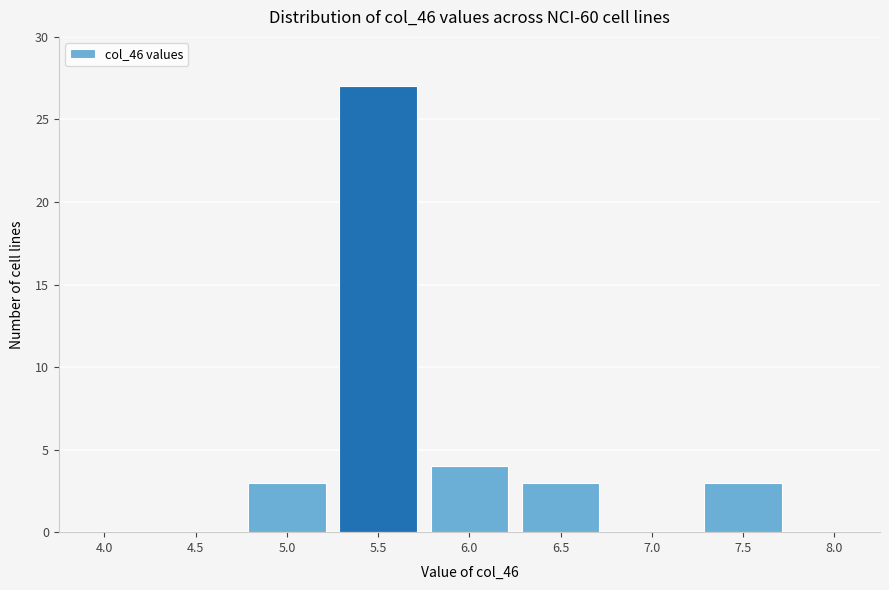

Reading left to right, transcribe all the data shown in this chart.

4.0=0	4.5=0	5.0=3	5.5=27	6.0=4	6.5=3	7.0=0	7.5=3	8.0=0